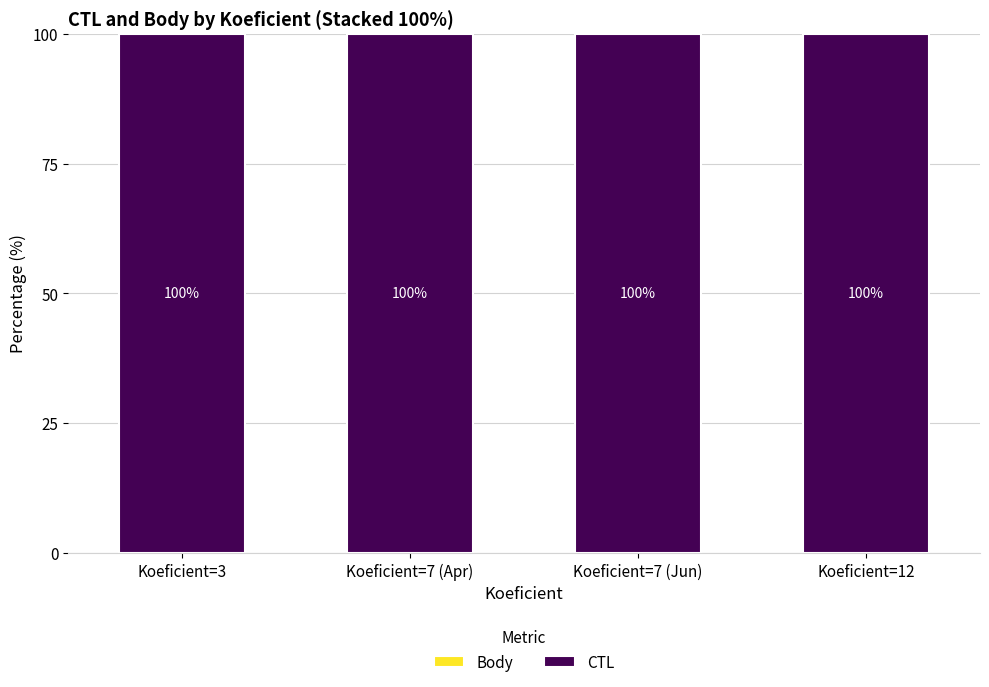

What is the total value across all series at Koeficient=3?

100.0